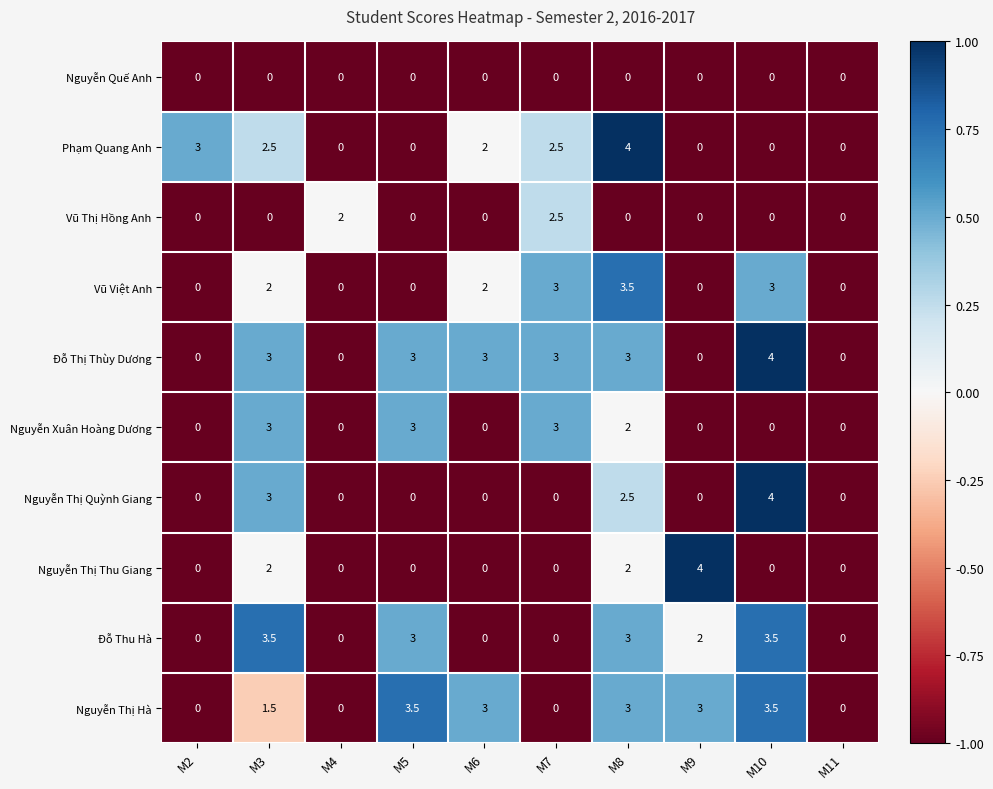

At which category is the sum across all series the highest?

M8